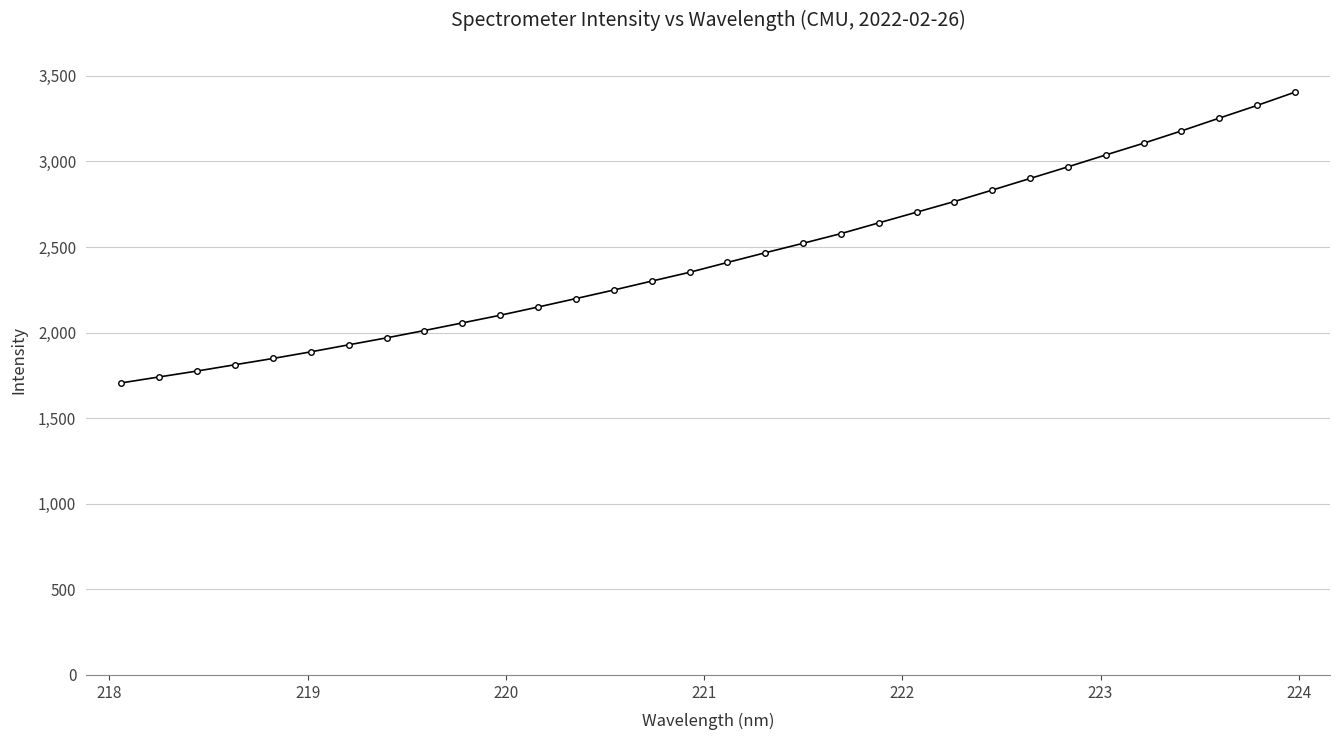

What is the value of the 10th point from the left?

2056.6